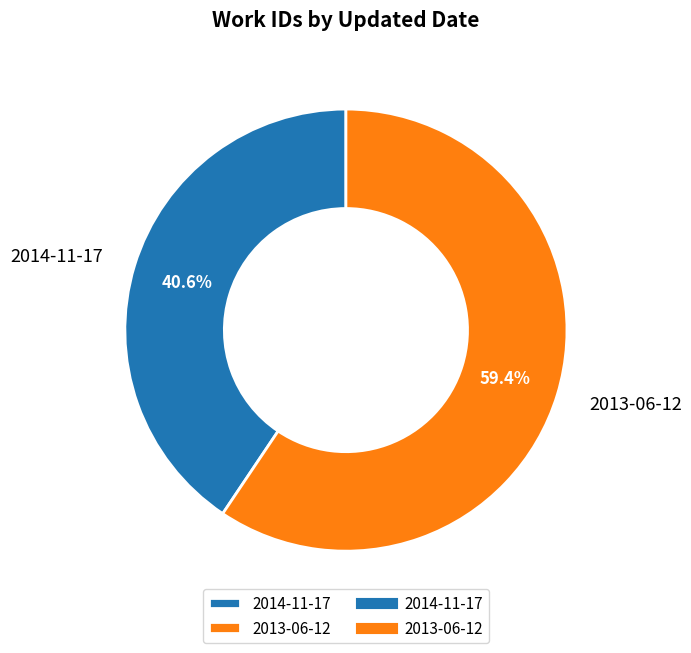

Count the number of slices in the pie.

2